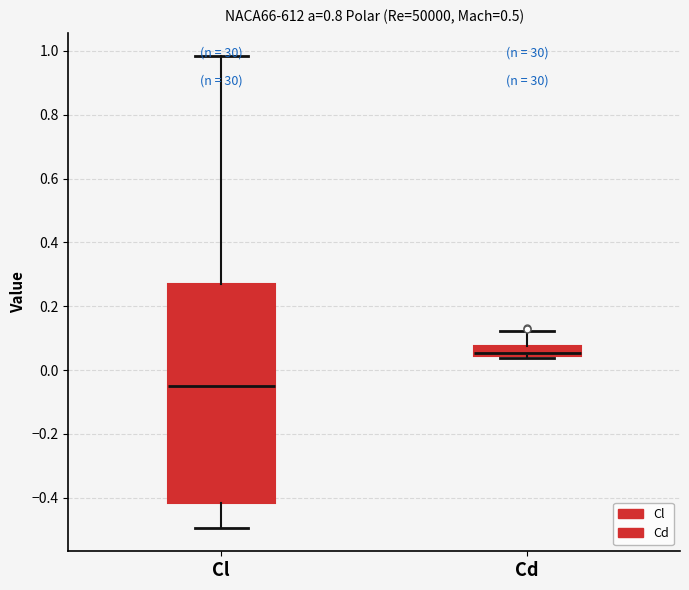

Where is the lower edge of the box for Cd on the y-axis? The values are not printed on the chart, so give them approximately, as read against the axis.

0.04